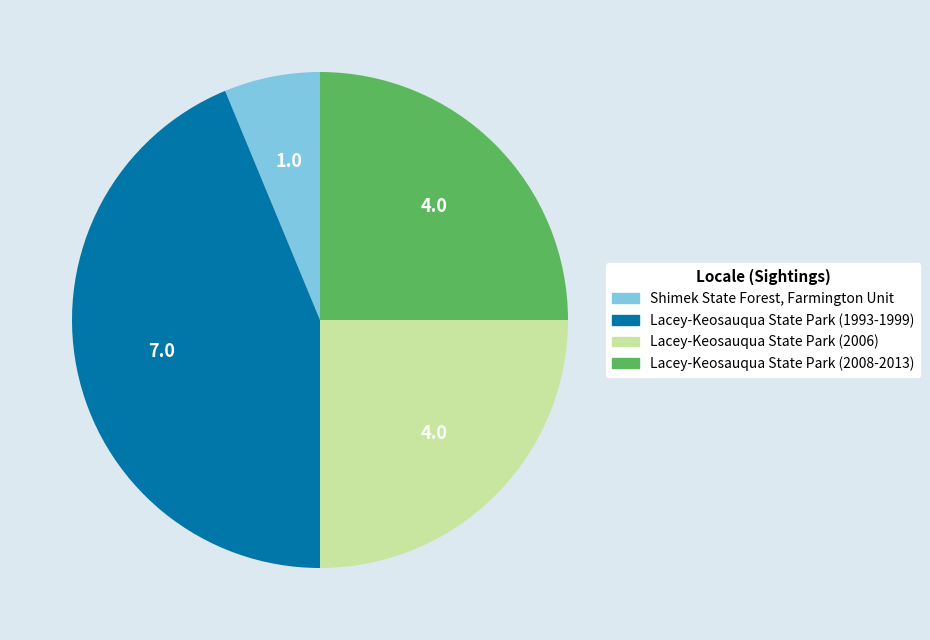

Which category has the smallest portion of the pie?

Shimek State Forest, Farmington Unit